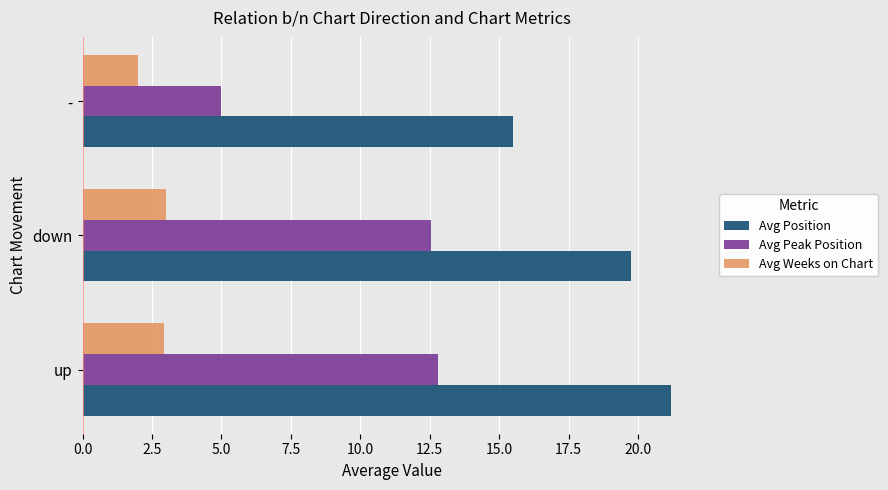

How many series are shown in this chart?

3